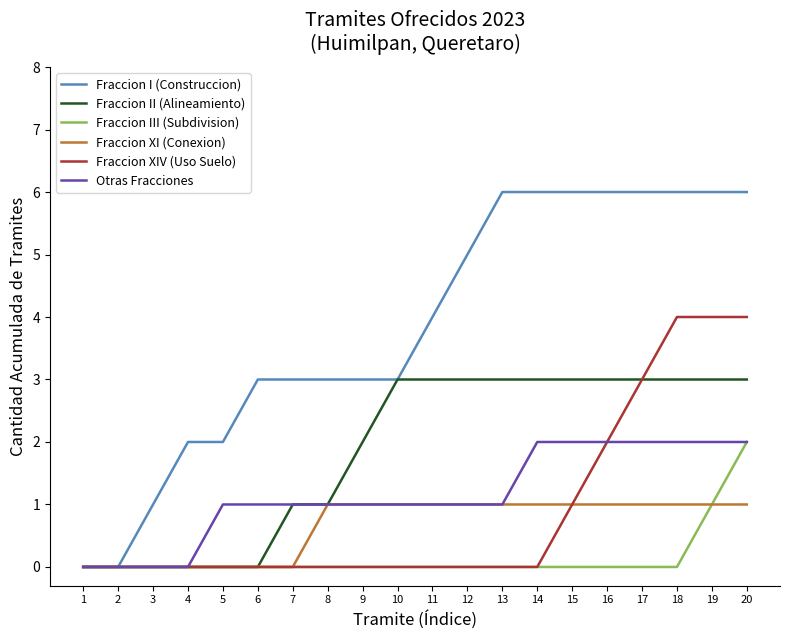

Which series has the widest spread of values?

Fraccion I (Construccion)